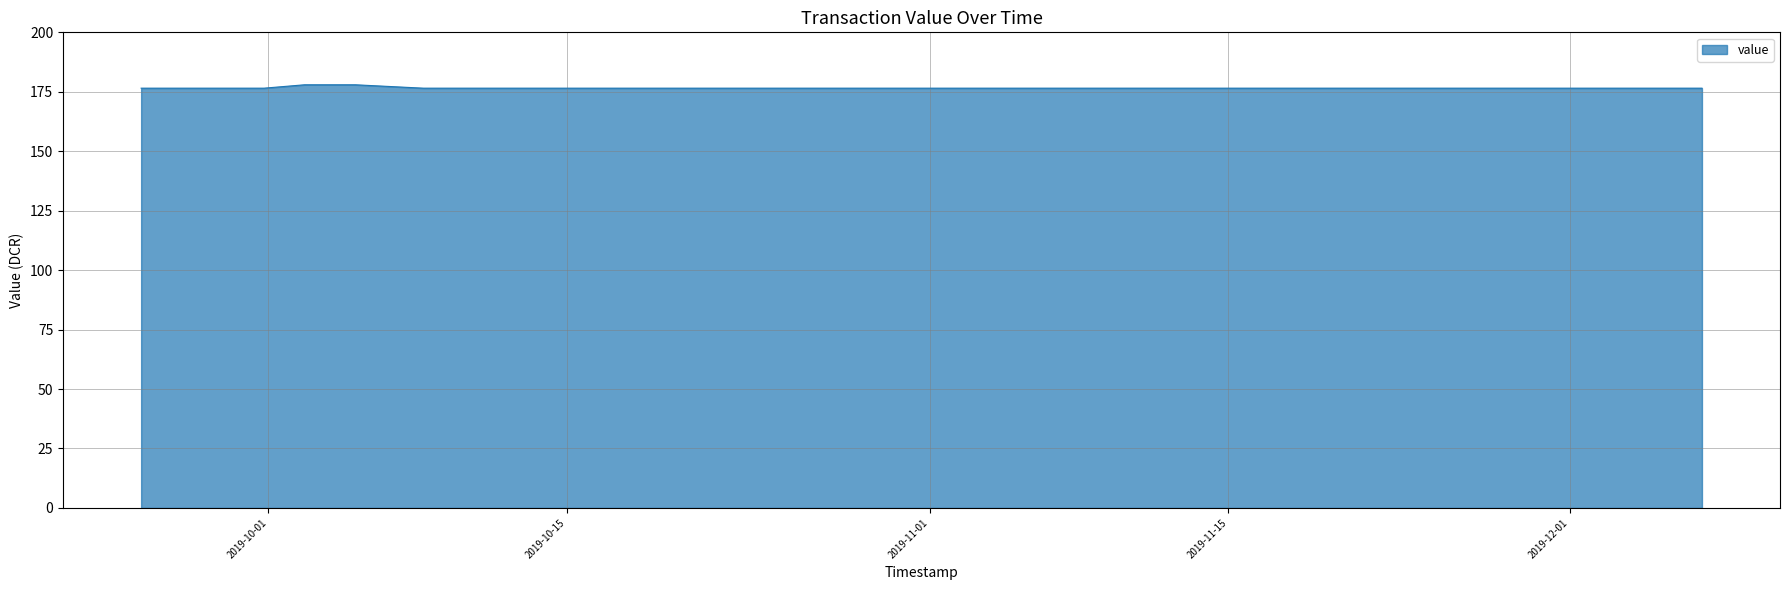

Which has a higher value, 1569443933 or 1569372243?

1569443933